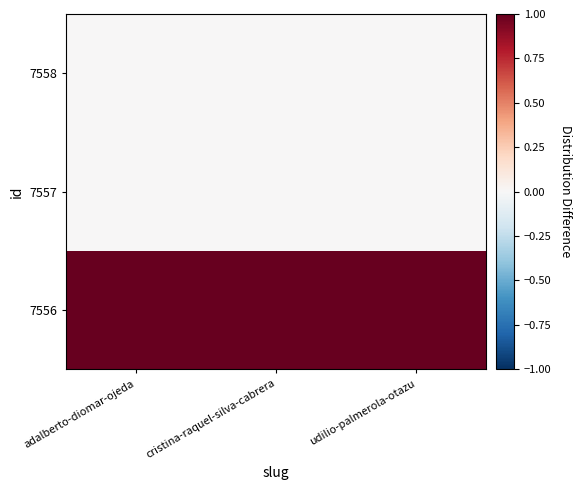

Reading left to right, what are all the values shown in this chart?

7556: adalberto-diomar-ojeda=1	cristina-raquel-silva-cabrera=1	udilio-palmerola-otazu=1
7557: adalberto-diomar-ojeda=0	cristina-raquel-silva-cabrera=0	udilio-palmerola-otazu=0
7558: adalberto-diomar-ojeda=0	cristina-raquel-silva-cabrera=0	udilio-palmerola-otazu=0